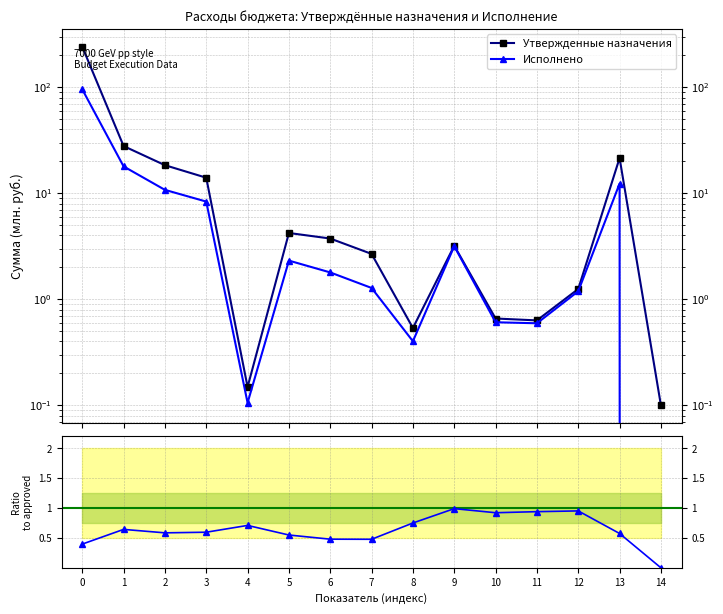

Count the number of categories in the chart.

15